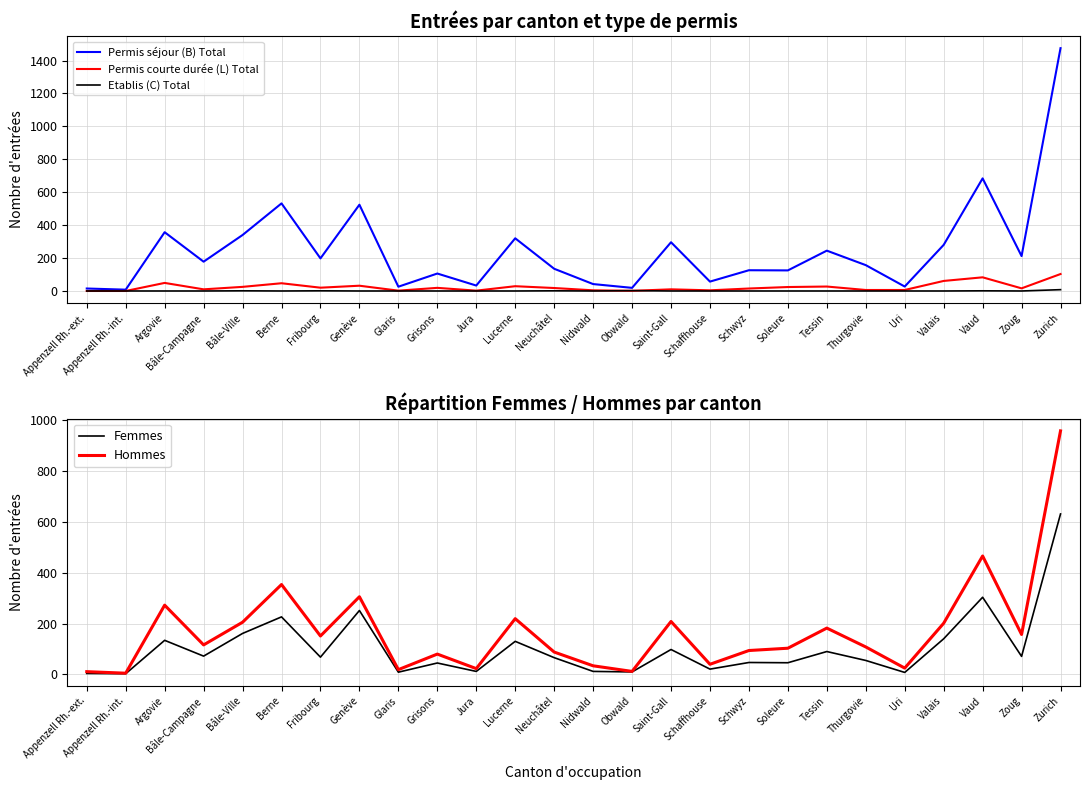

Reading right to left, what are all the values shown in this chart?

Permis séjour (B) Total: 1475	212	684	280	27	157	245	125	126	57	296	19	42	135	320	33	106	26	524	198	532	340	178	357	8	15
Permis courte durée (L) Total: 103	16	83	61	6	6	27	24	15	4	10	1	4	18	29	2	19	2	32	20	47	25	10	49	0	0
Etablis (C) Total: 8	0	1	0	0	0	0	0	0	0	0	2	0	1	0	0	0	0	0	1	0	1	0	0	0	0
Femmes: 630	71	303	140	8	55	90	46	47	21	98	10	12	66	130	12	45	9	251	68	226	161	72	134	3	4
Hommes: 956	157	465	201	25	108	182	103	94	40	208	12	34	88	219	23	80	19	305	151	353	205	116	272	5	11